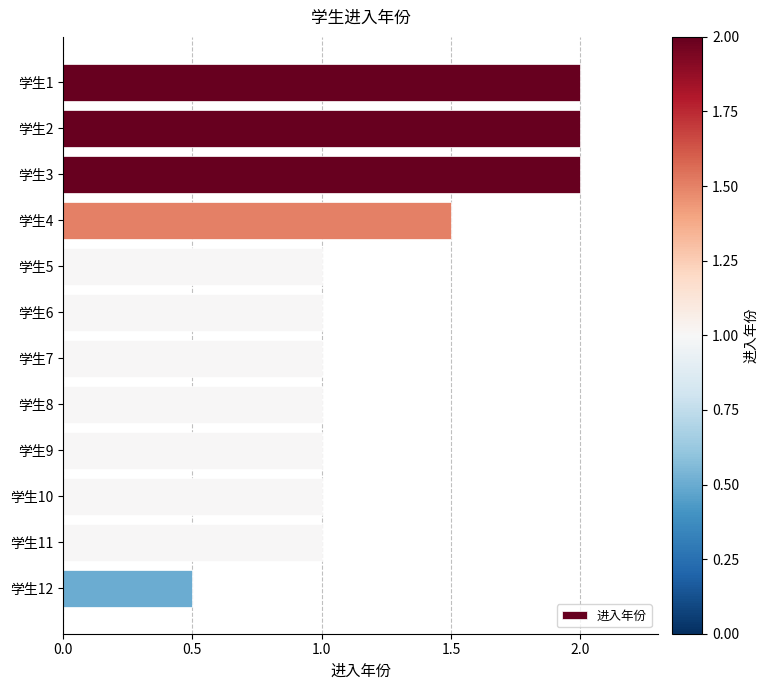

What is the difference between the maximum and second lowest values?

1.0